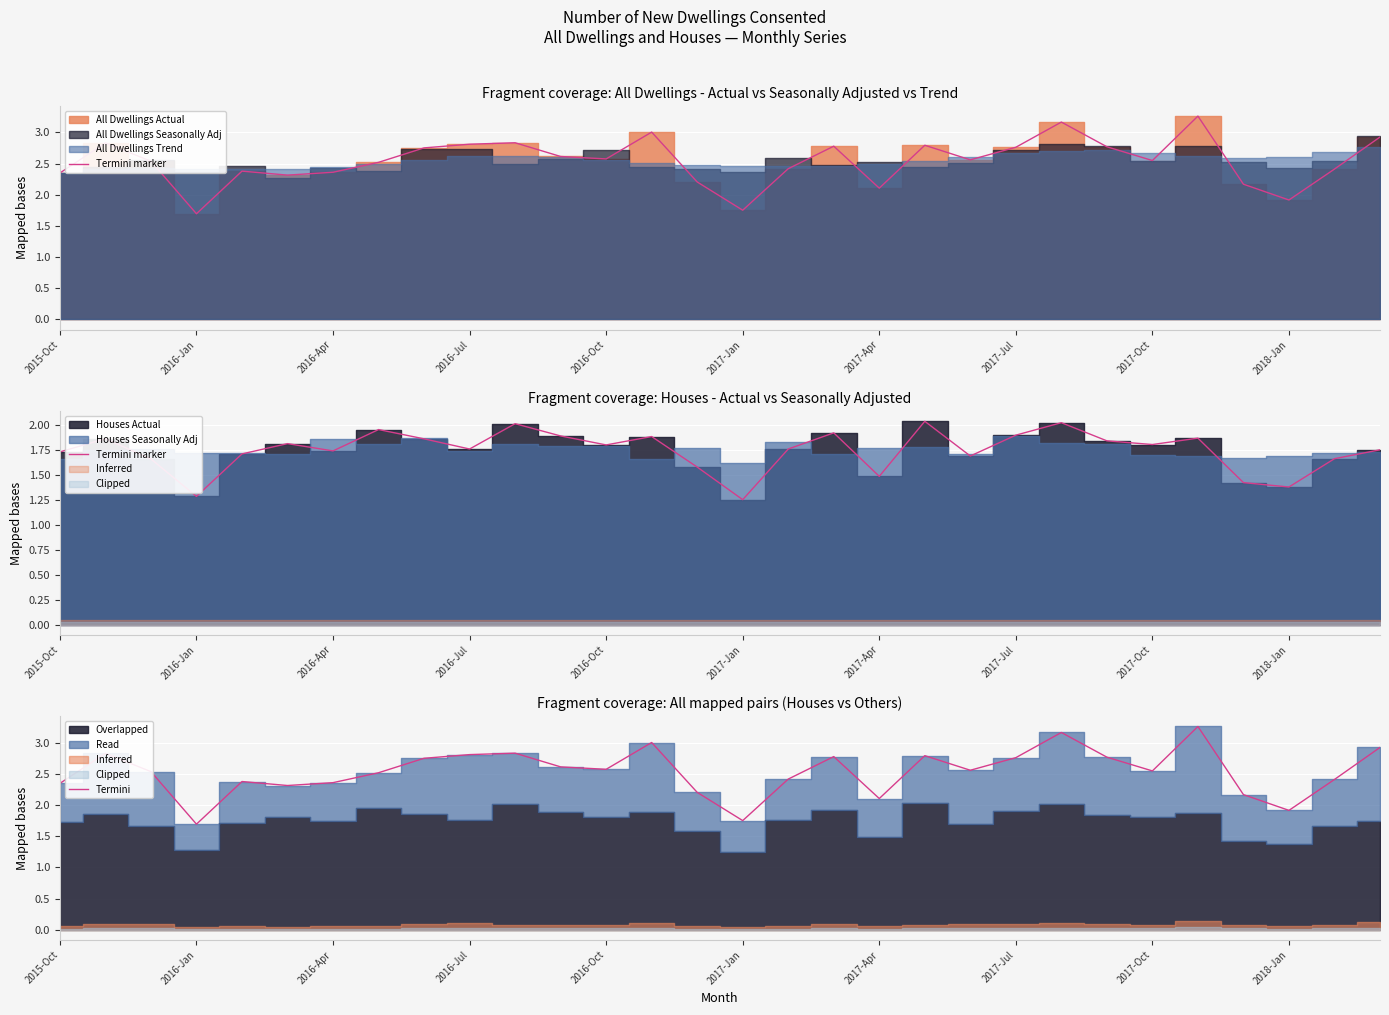

What is the value of the Termini point at the 21st from the left?

2.6